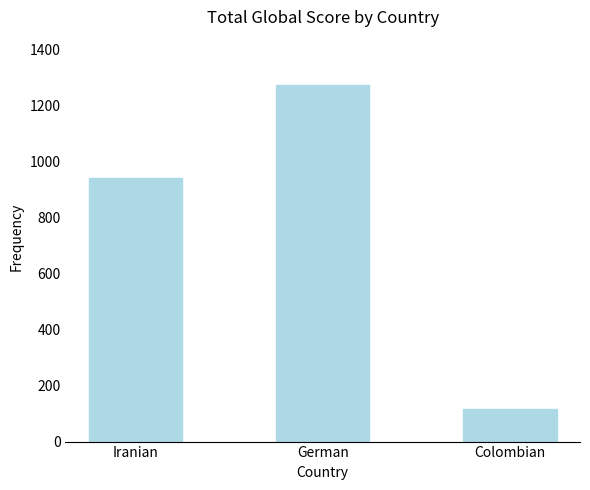

True or false: the data shows 116 at Colombian.

True